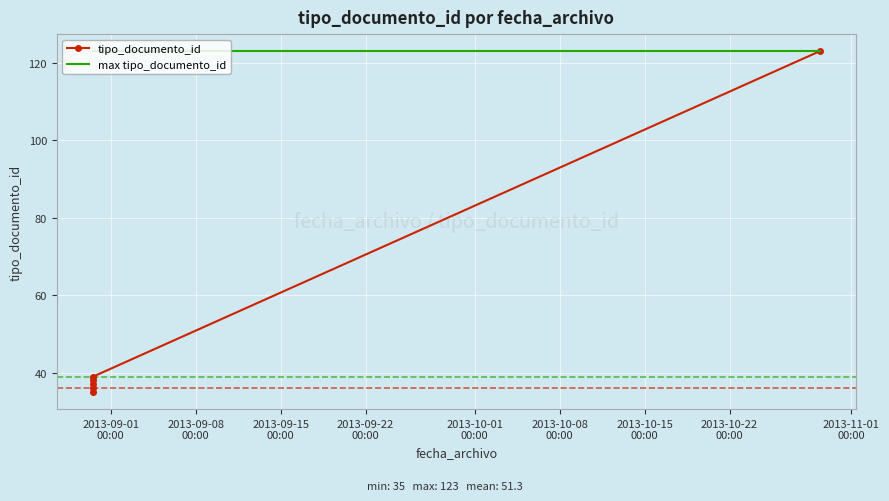

What is the greatest value displayed?

123